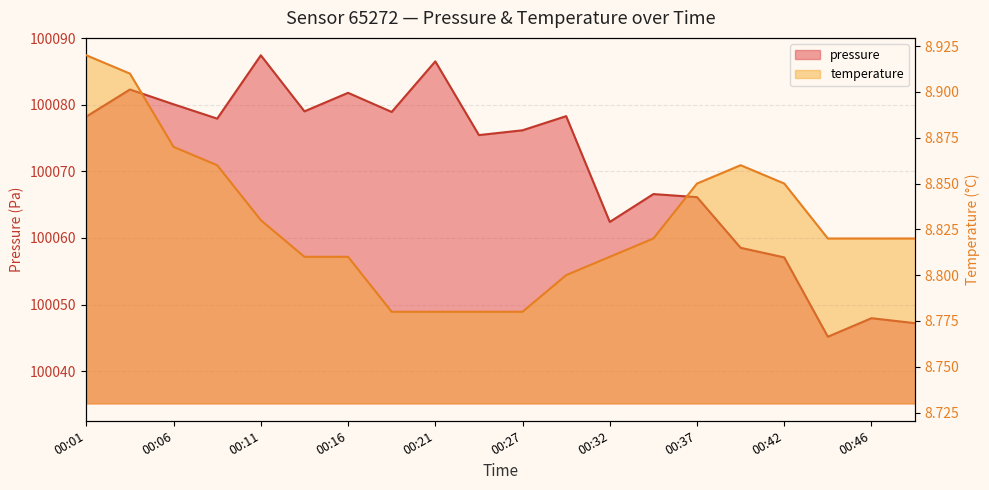

Which series has the largest total across all categories?

pressure